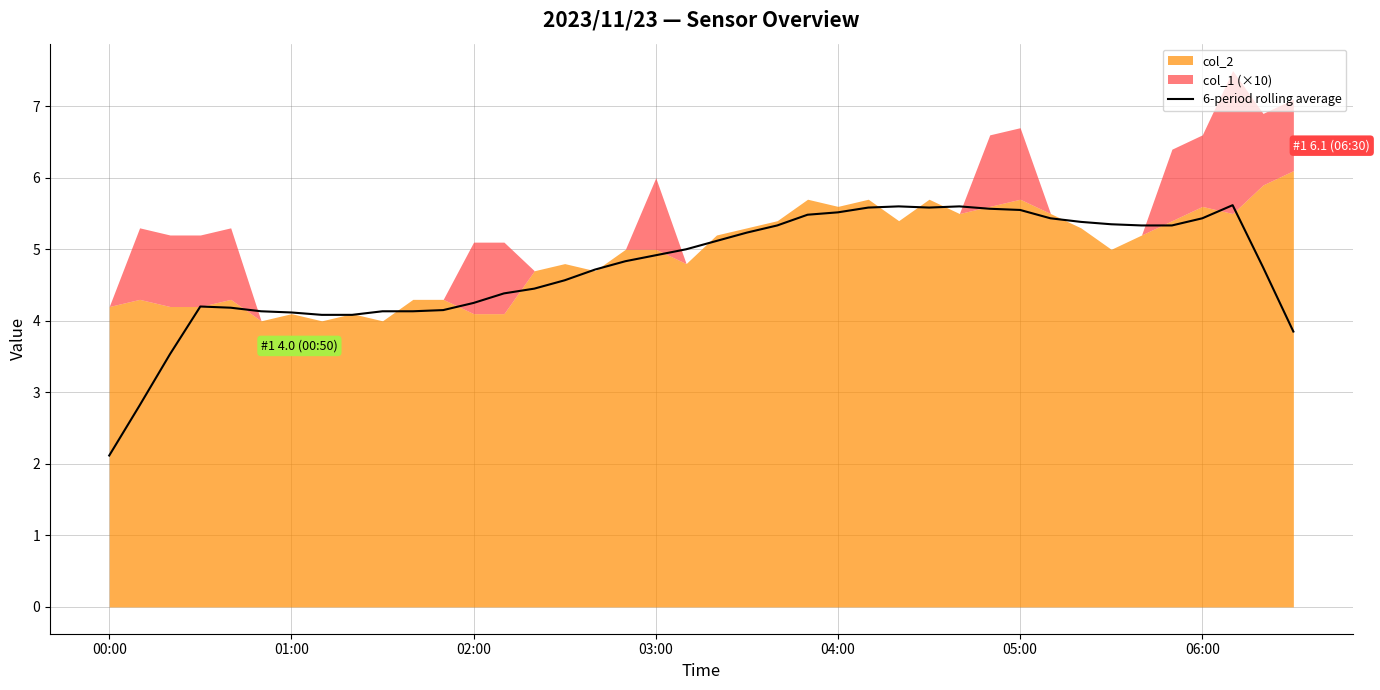

What is the difference between the values at 38 and 00:00?

2.6